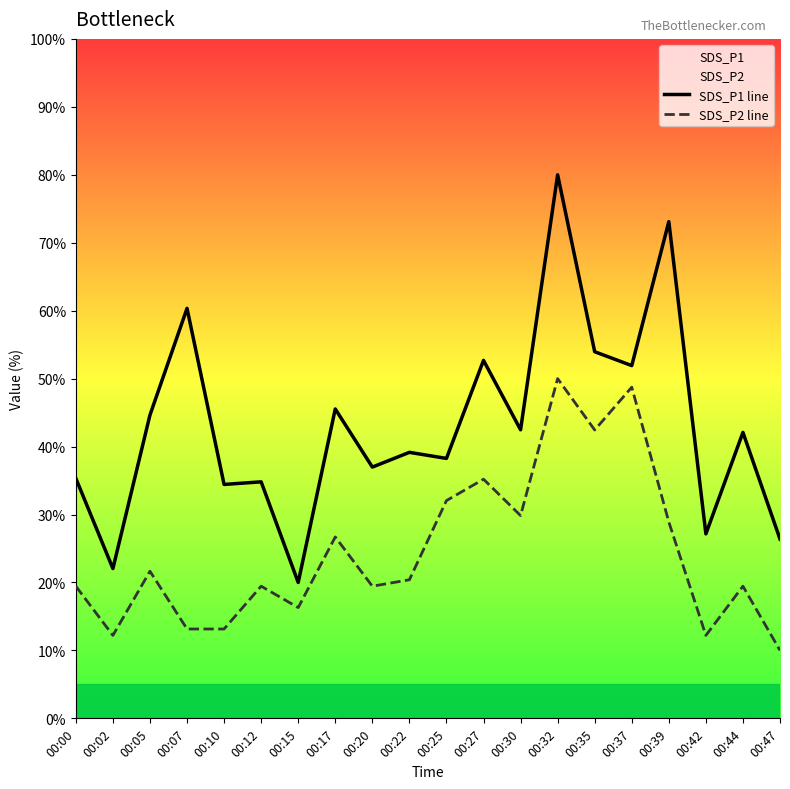

What is the spread (max minus min) of values at 00:25?

6.2